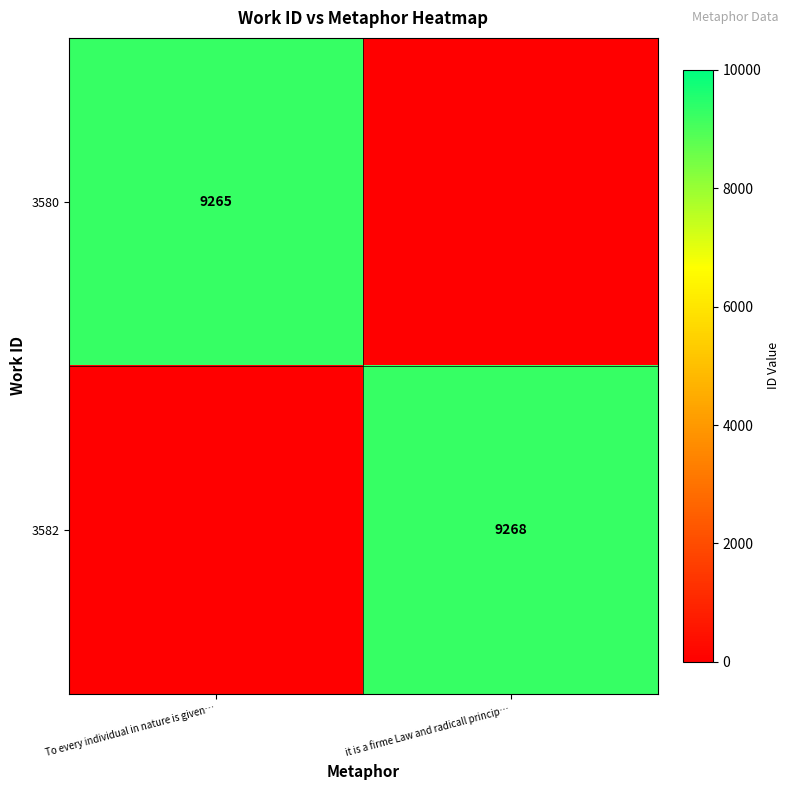

Is it true that 3580 equals 4948 at To every individual in nature is given…?

False